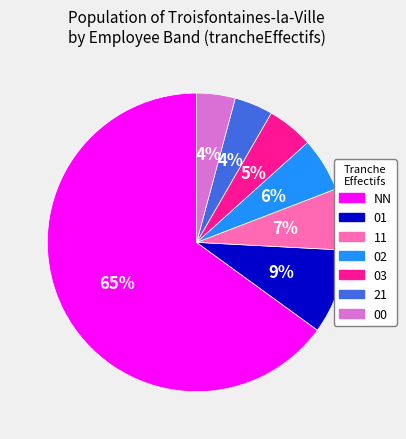

To the nearest percent, what portion does 21 represent?

4%